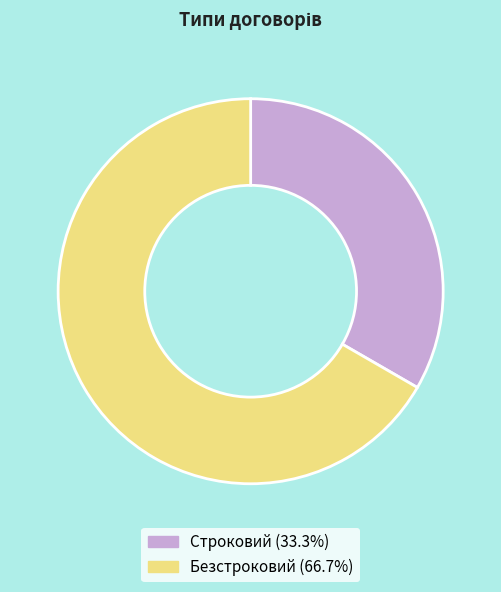

Is there any slice that represents more than half of the pie?

Yes